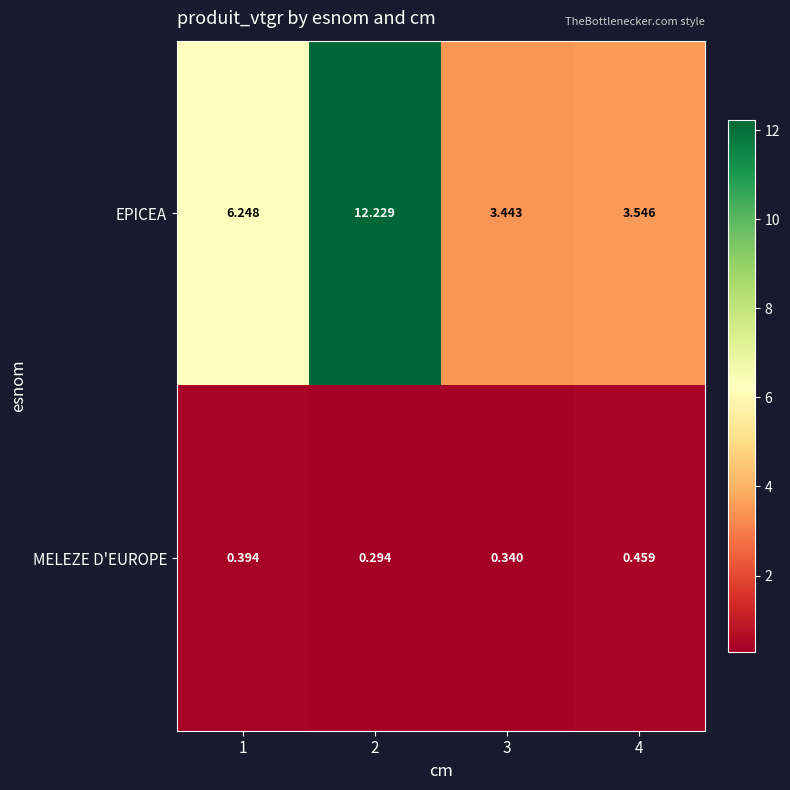

What is the total value across all series at 1?

6.6